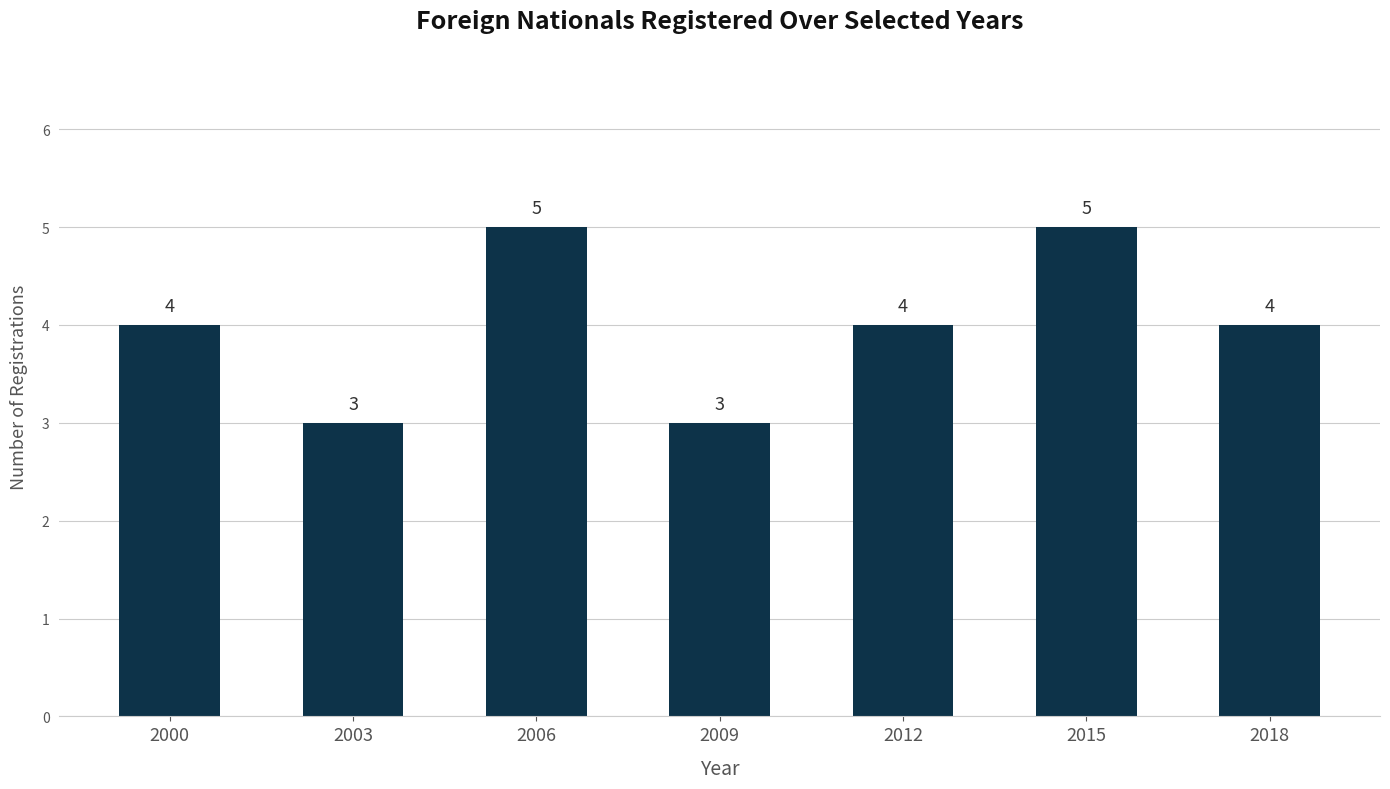

How many series are shown in this chart?

1